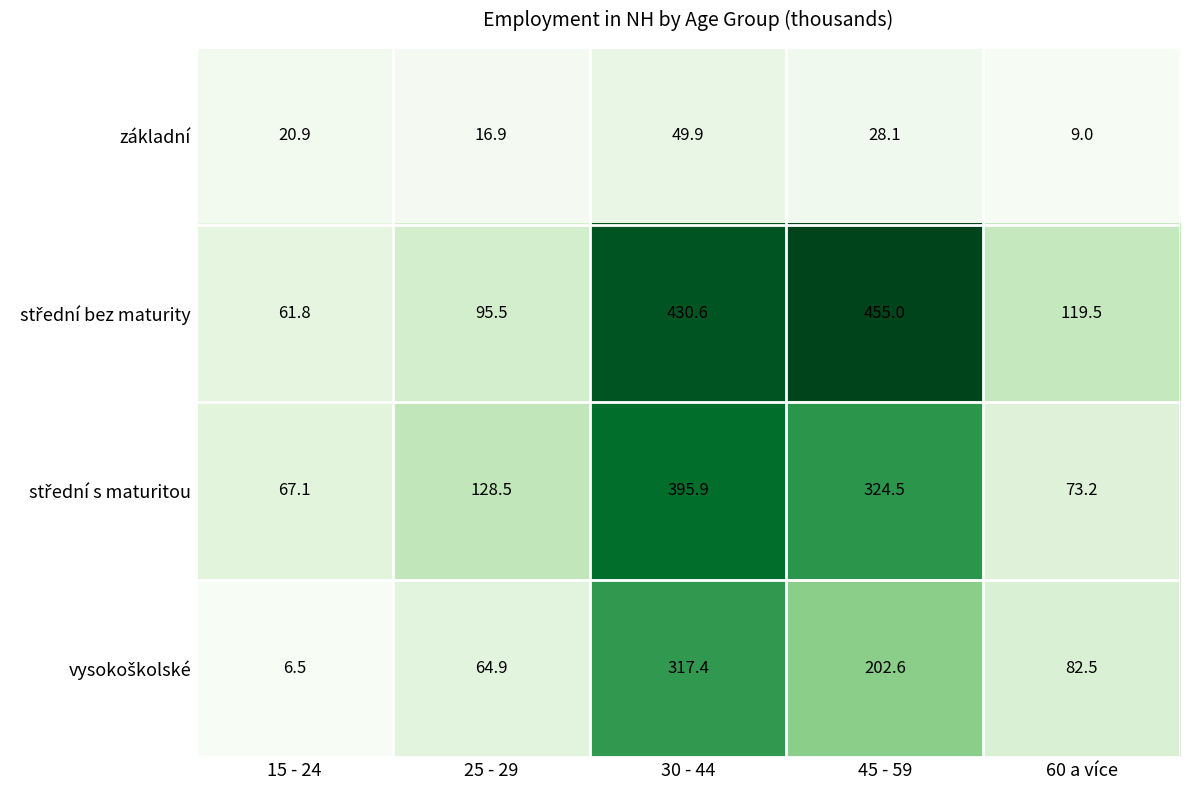

At which category is the sum across all series the highest?

30 - 44